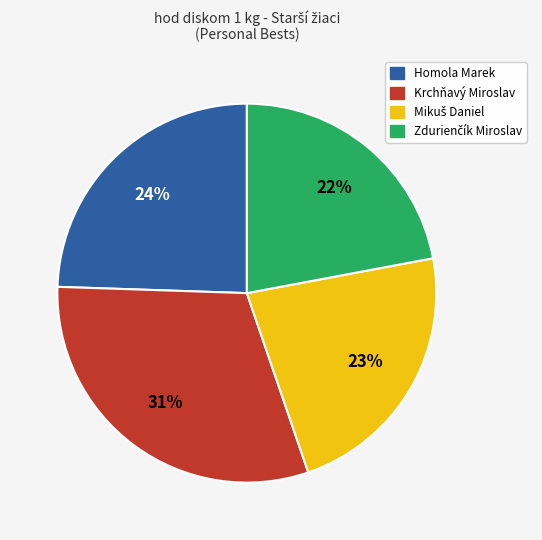

To the nearest percent, what portion does Krchňavý Miroslav represent?

31%